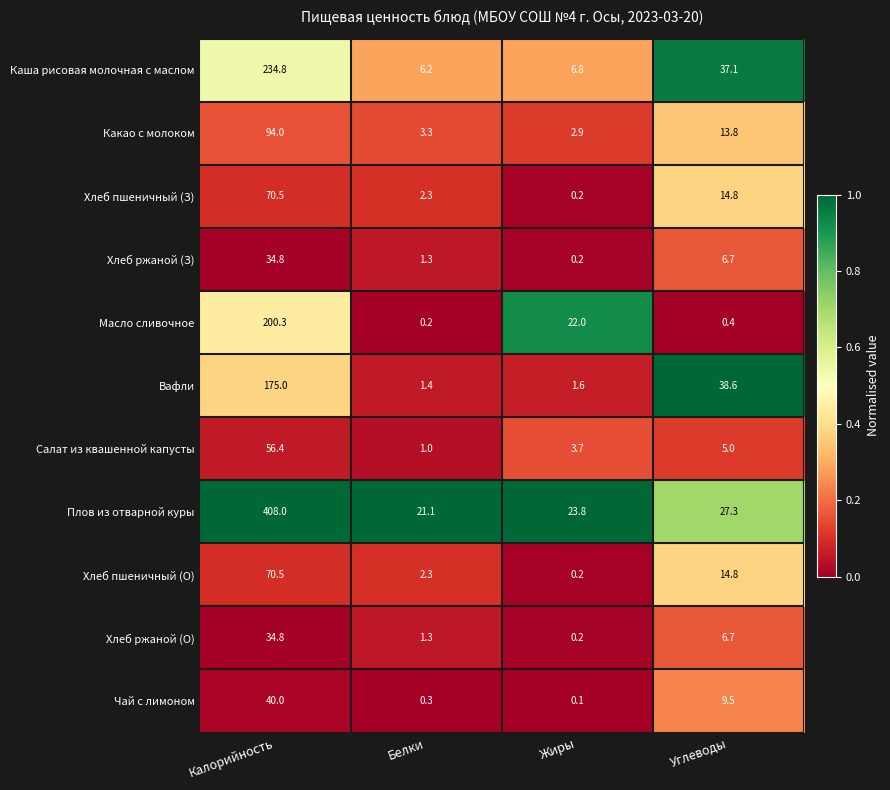

The value of Плов из отварной куры at Углеводы is 27.3. True or false?

True